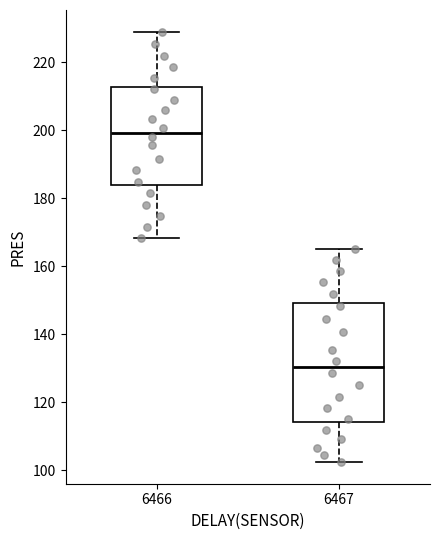

Where does the lower whisker of the box at x = 6466 end on the y-axis? The values are not printed on the chart, so give them approximately, as read against the axis.

168